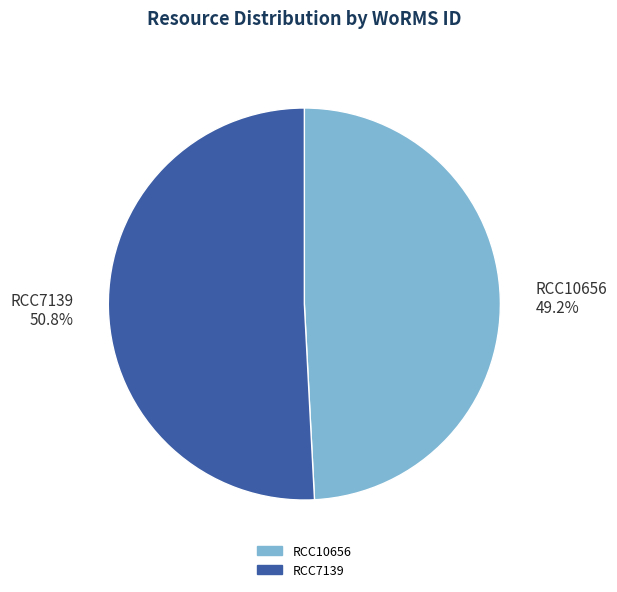

Which category accounts for the majority?

RCC7139